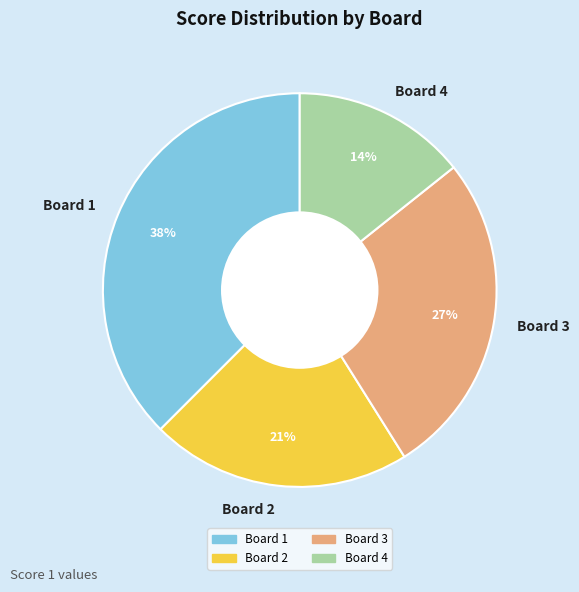

Which slice is the largest?

Board 1